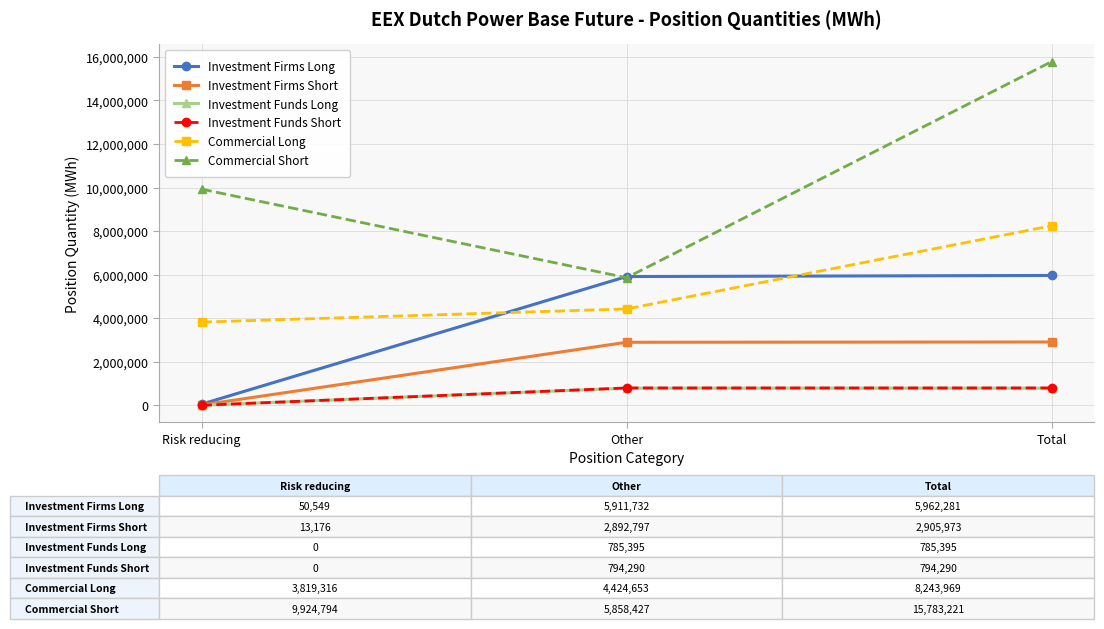

Count the number of data series in this chart.

6